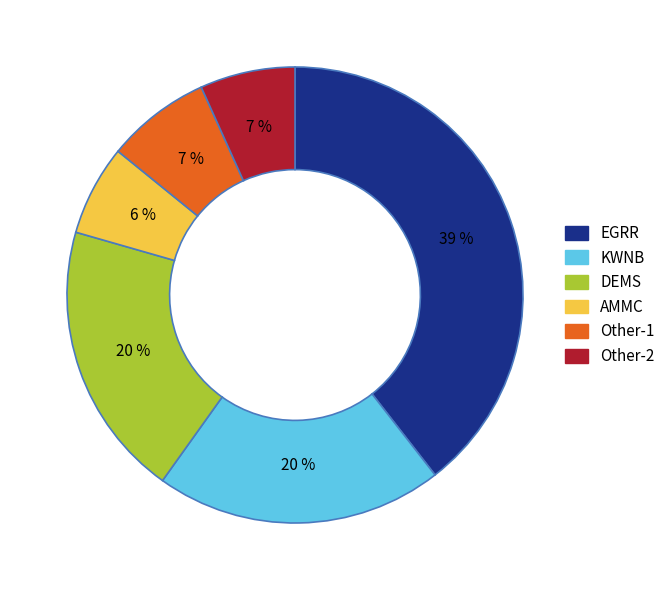

Is there a majority slice in this chart?

No